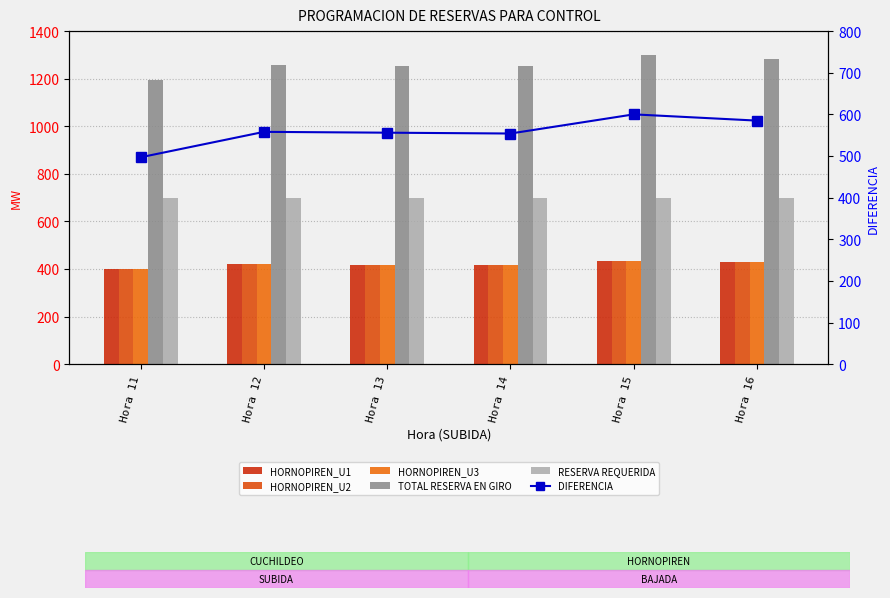

The HORNOPIREN_U2 series shows 179.5 at Hora 16. True or false?

False